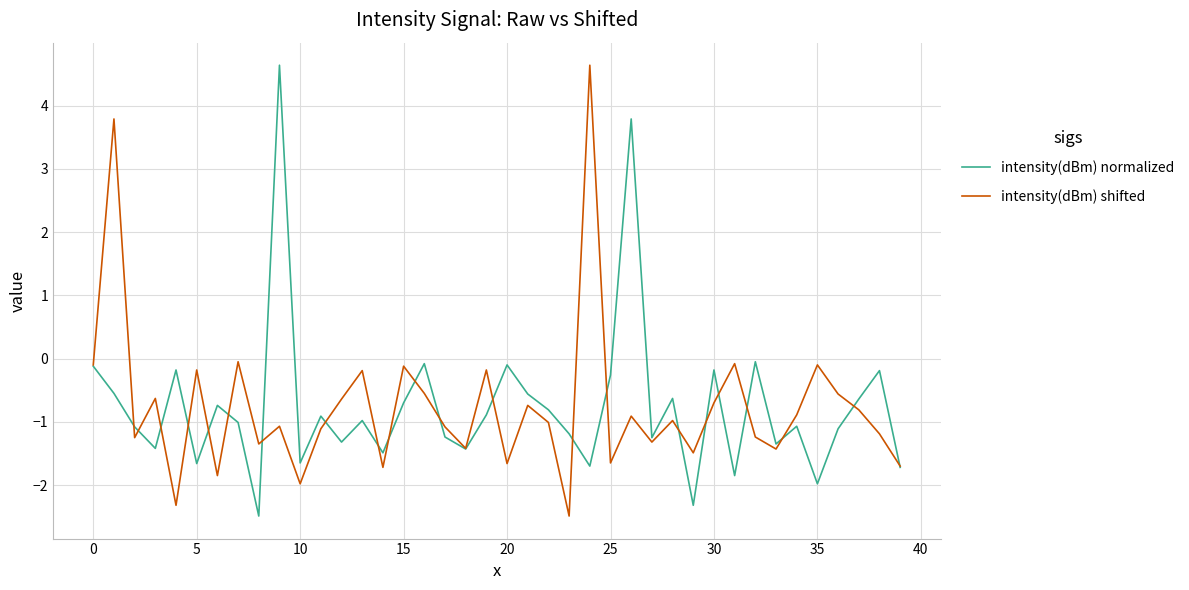

What is the highest value of the intensity(dBm) normalized series?

4.6